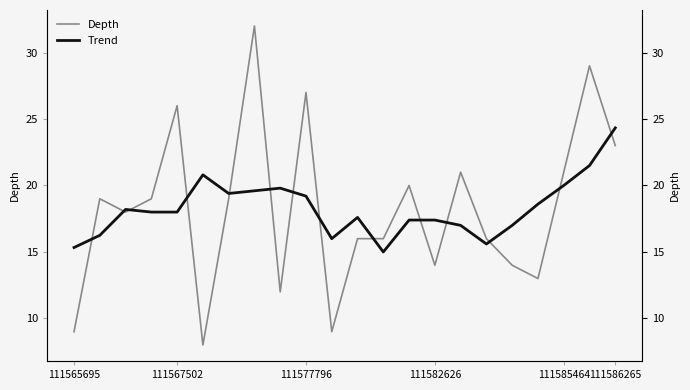

Count the number of data series in this chart.

2